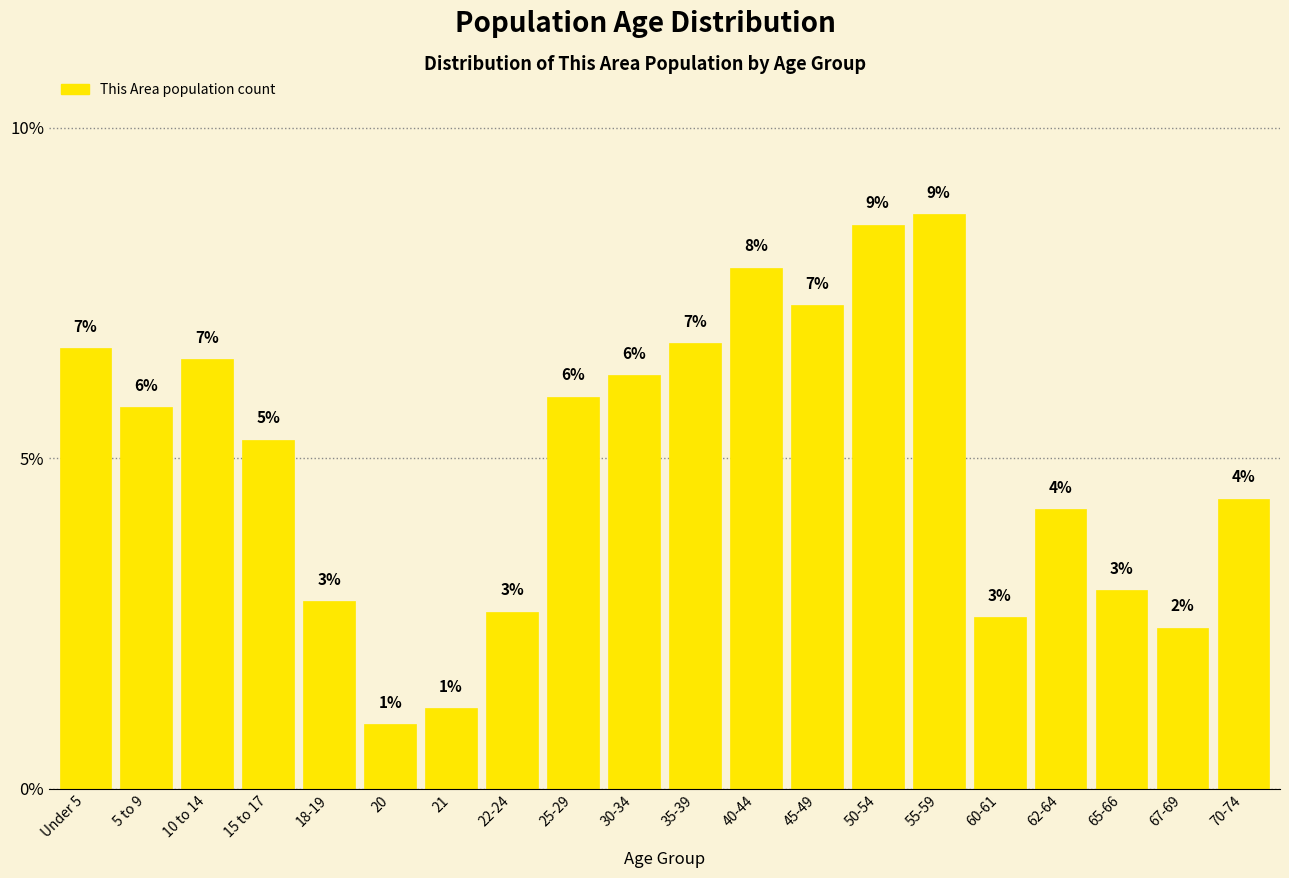

Does the chart contain any negative values?

No